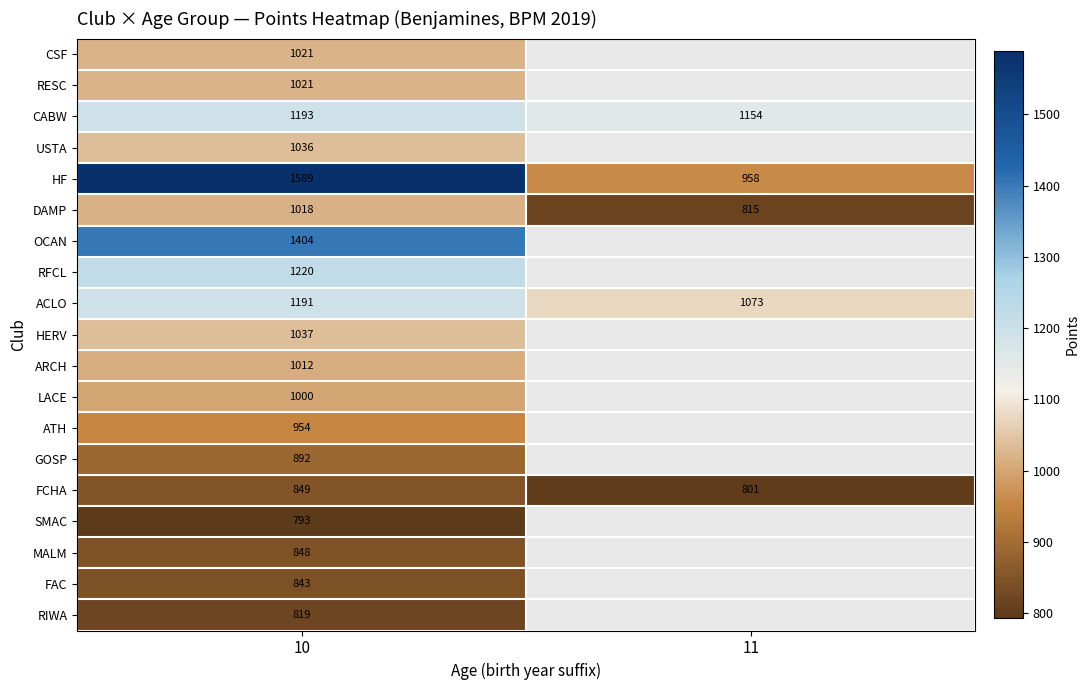

What is the total value across all series at 10?

19740